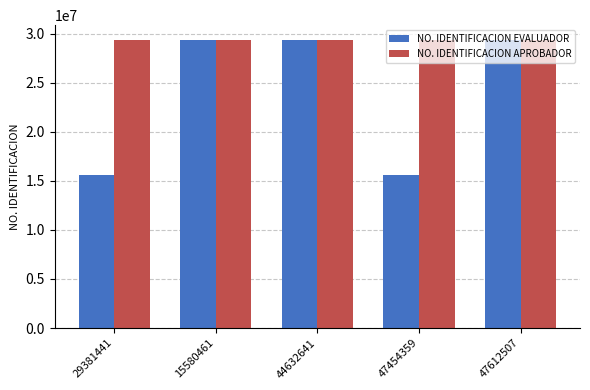

At 47454359, list the series in order from largest to smallest.

NO. IDENTIFICACION APROBADOR, NO. IDENTIFICACION EVALUADOR